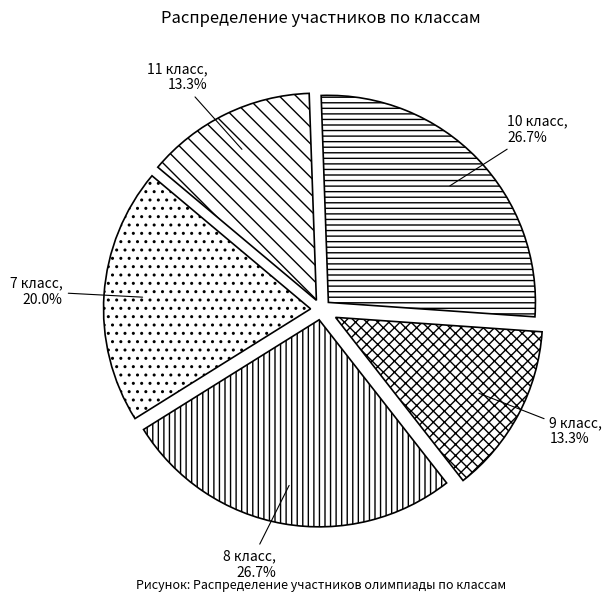

How much of the chart is everything except 10 класс?

73.3%